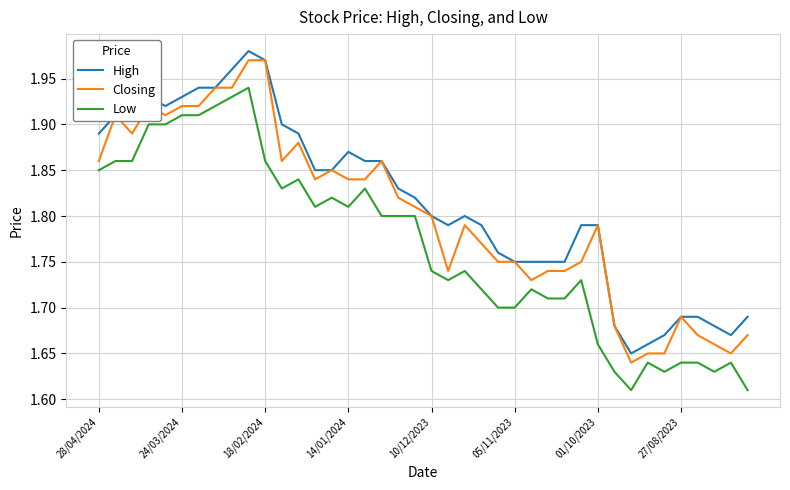

Rank the series by their average value, from lowest to highest.

Low, Closing, High